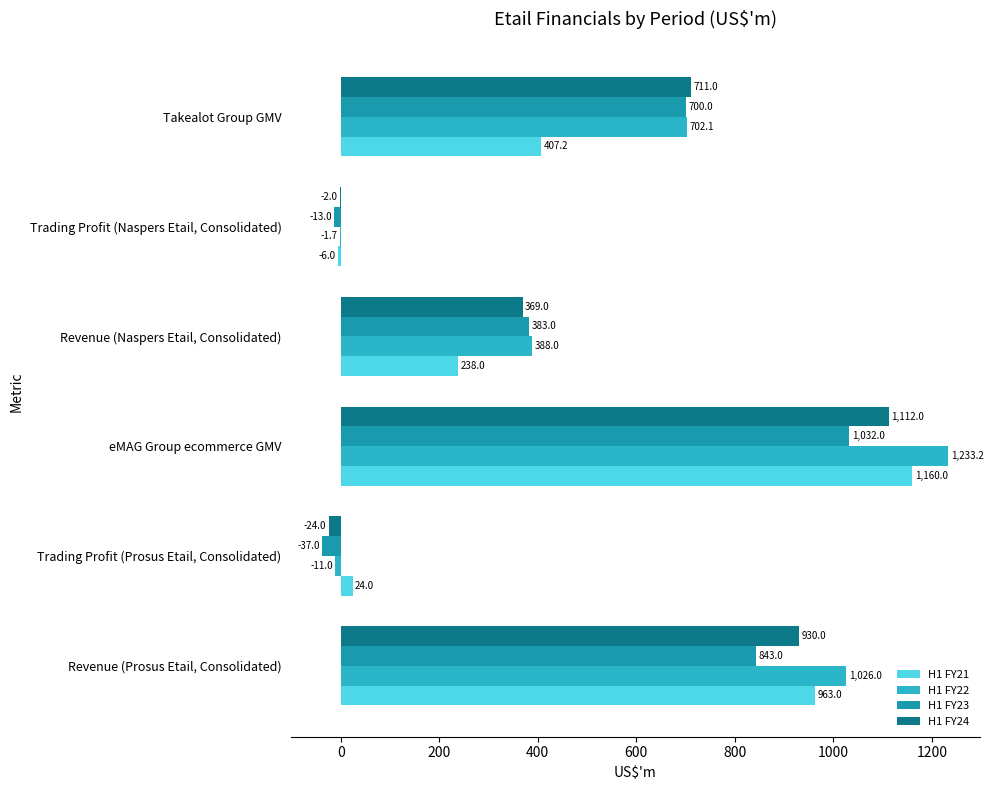

What is the sum of all H1 FY23 values?

2908.0